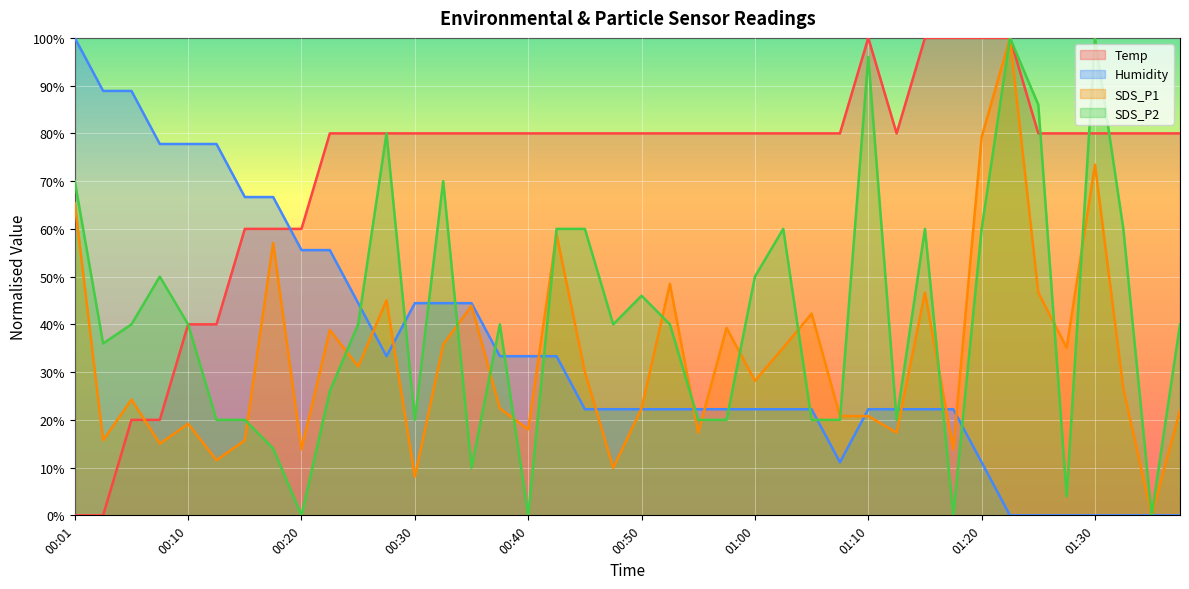

What is the label of the 22nd point from the right?

00:45